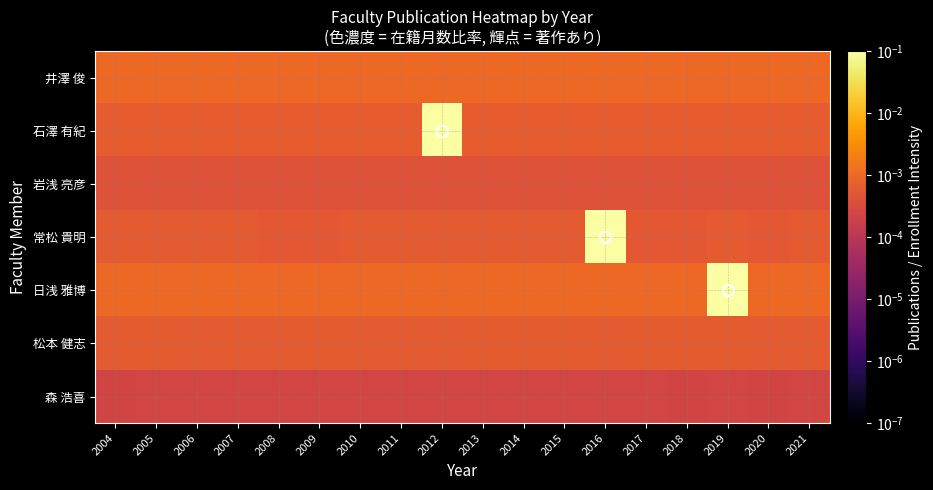

Rank the series at 2020 from highest to lowest value.

井澤 俊, 日浅 雅博, 石澤 有紀, 松本 健志, 常松 貴明, 岩浅 亮彦, 森 浩喜